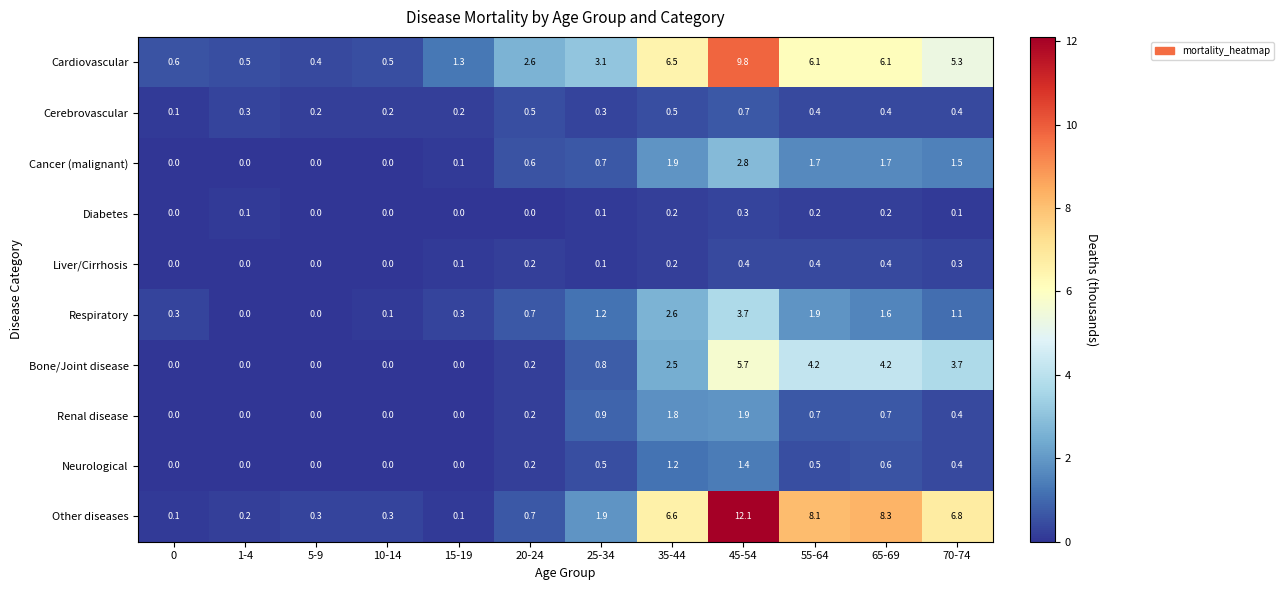

List the series in order of their peak value, highest first.

Other diseases, Cardiovascular, Bone/Joint disease, Respiratory, Cancer (malignant), Renal disease, Neurological, Cerebrovascular, Liver/Cirrhosis, Diabetes